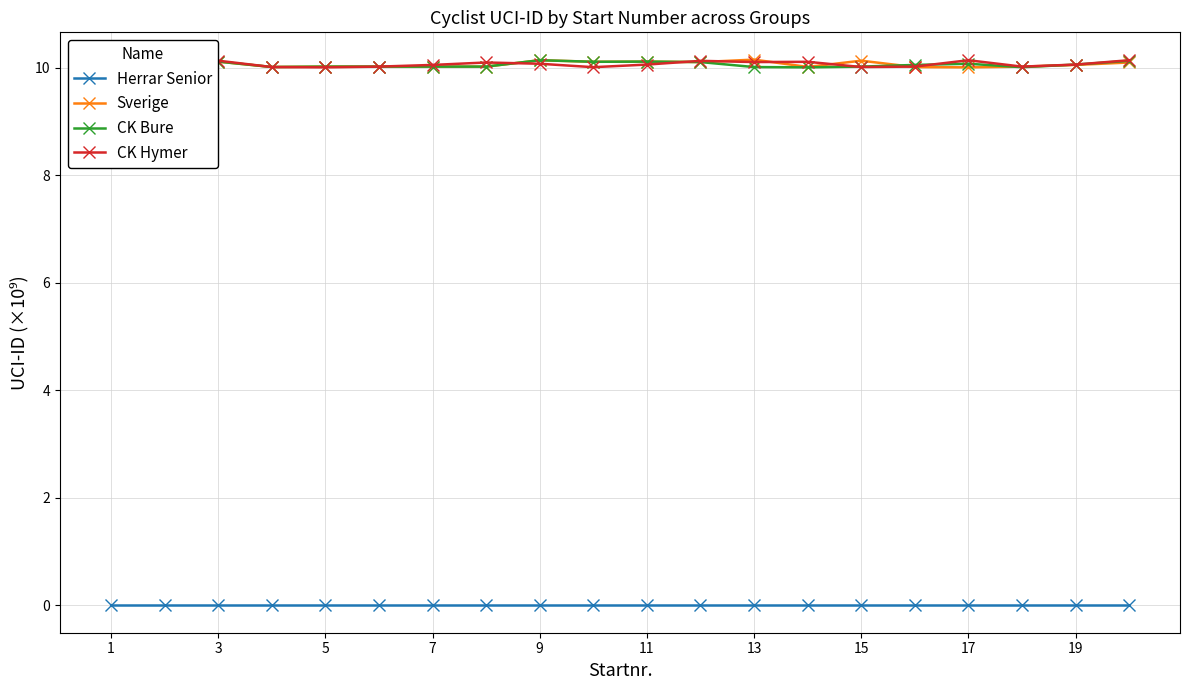

The value of Herrar Senior at 3 is 0.0. True or false?

True